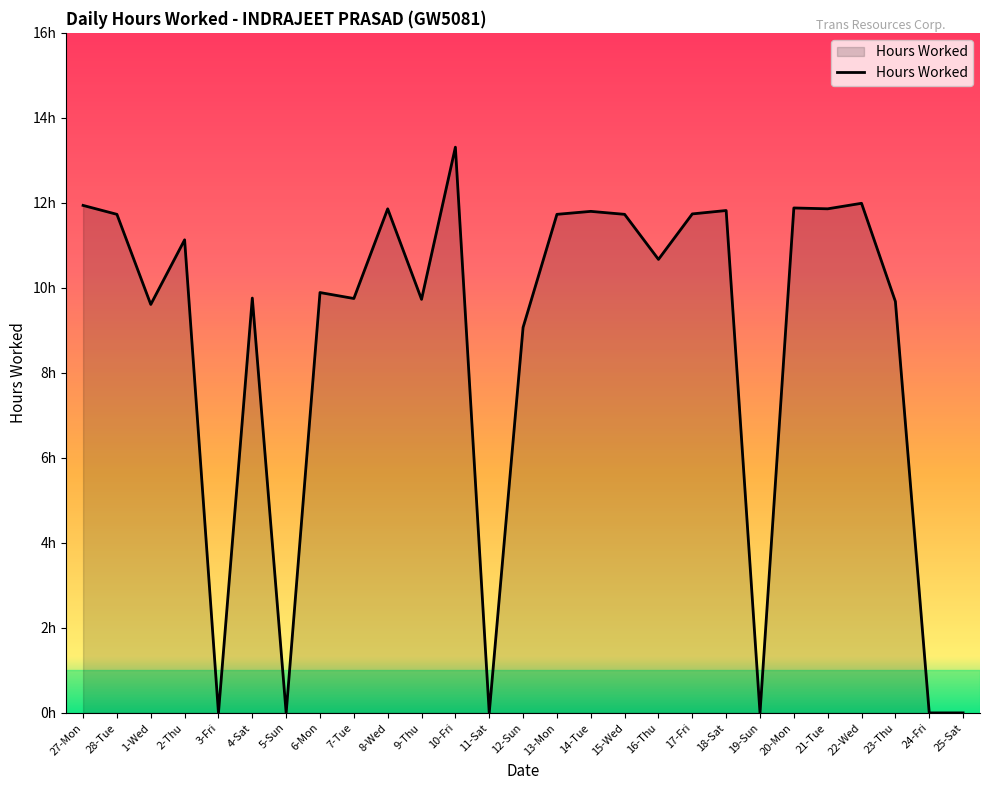

Does the chart display data point markers on the line(s)?

No